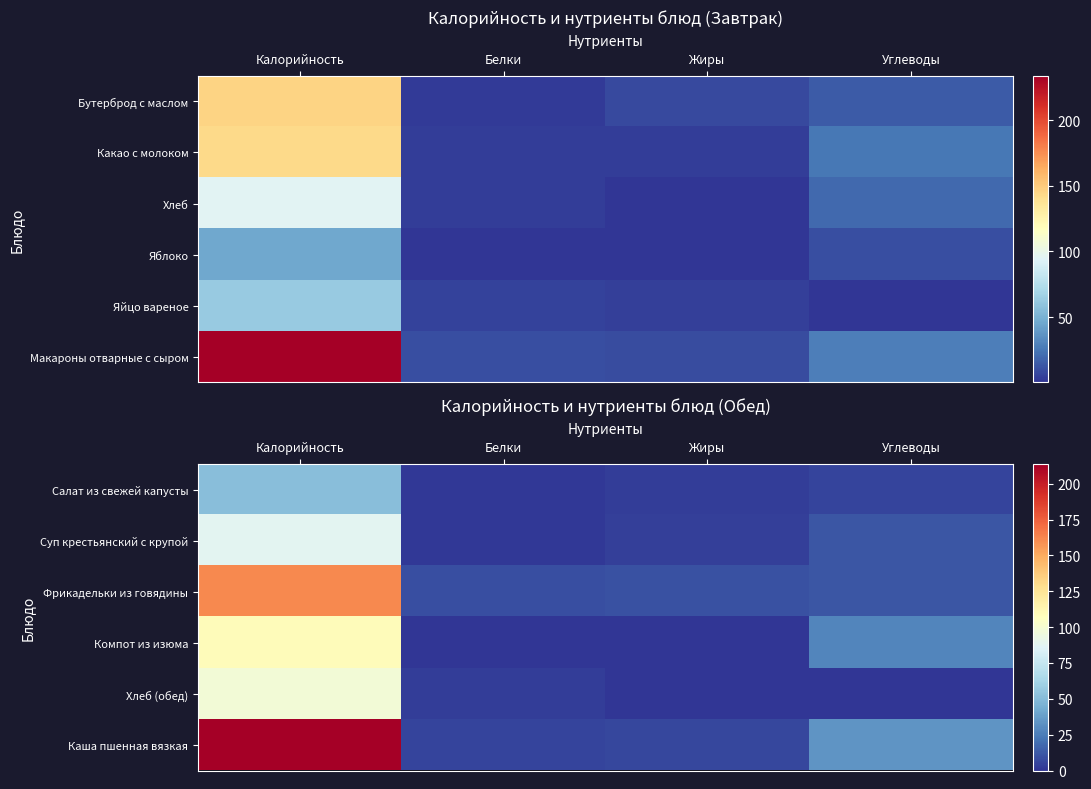

What is the total value across all series at Калорийность?

721.4